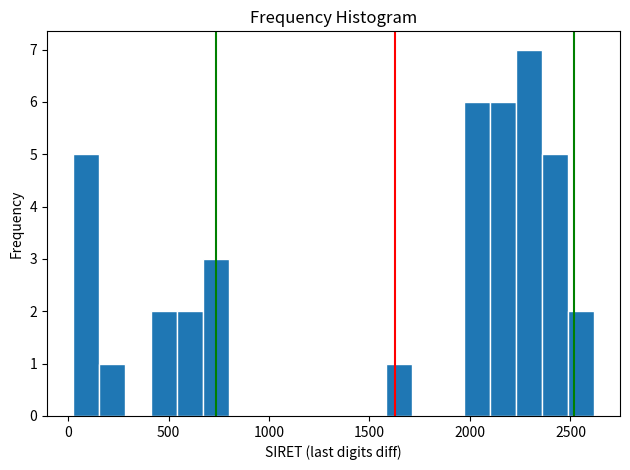

Read against the x-axis, roughly where is the centre of the tallest bar?

2300